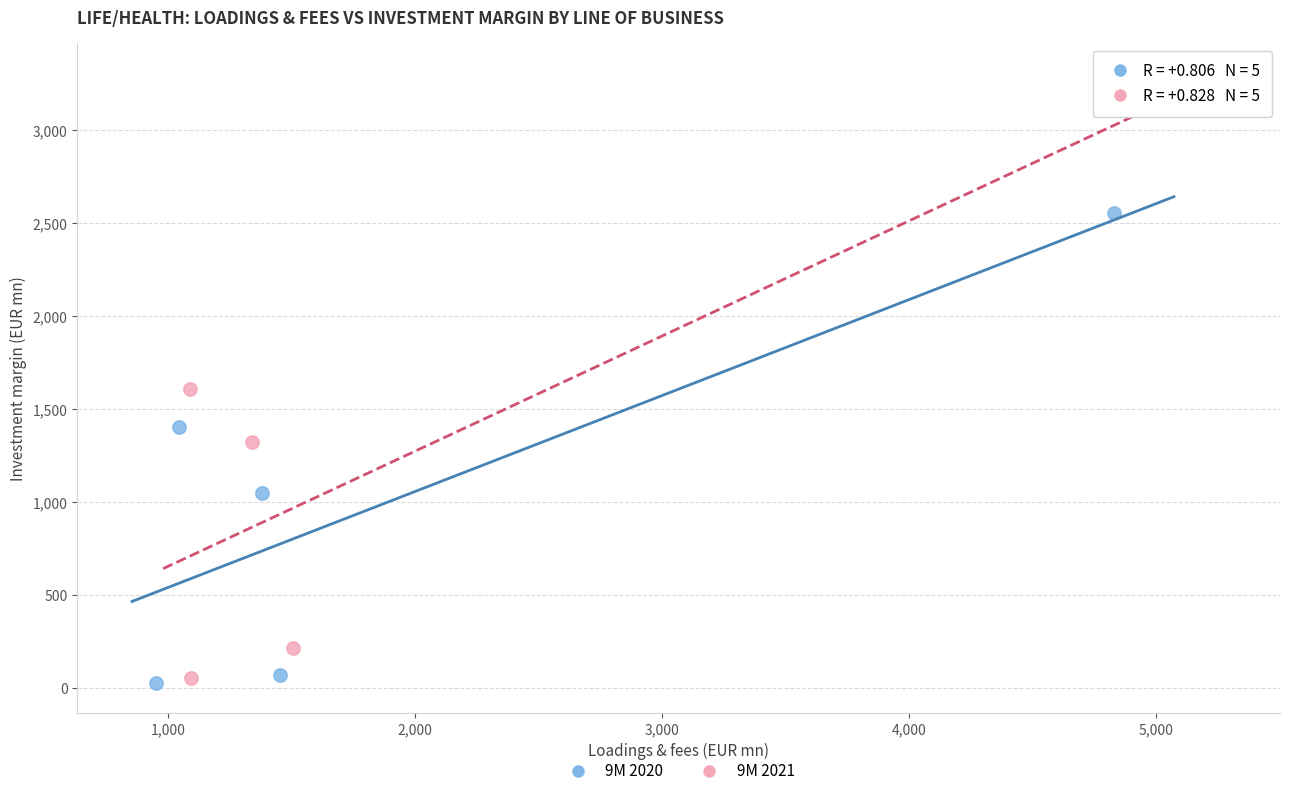

Which series reaches the maximum Y coordinate?

9M 2021